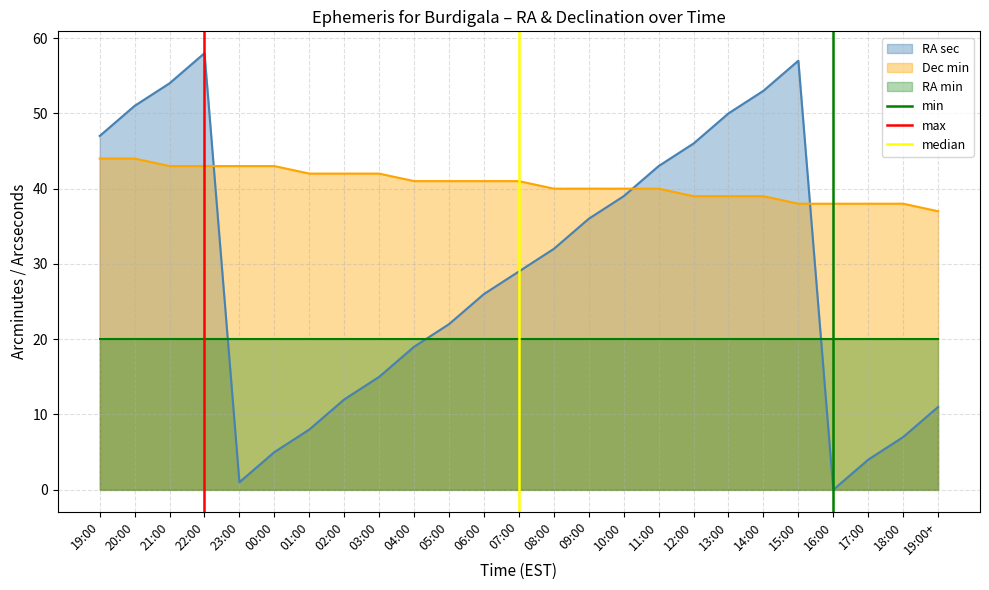

How many intersections are there between RA sec and Dec min?

3